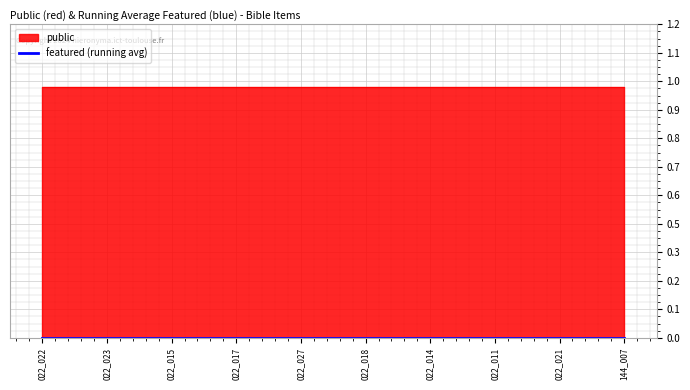

True or false: public has a value of 2 at PAT_16M_022_023.

False